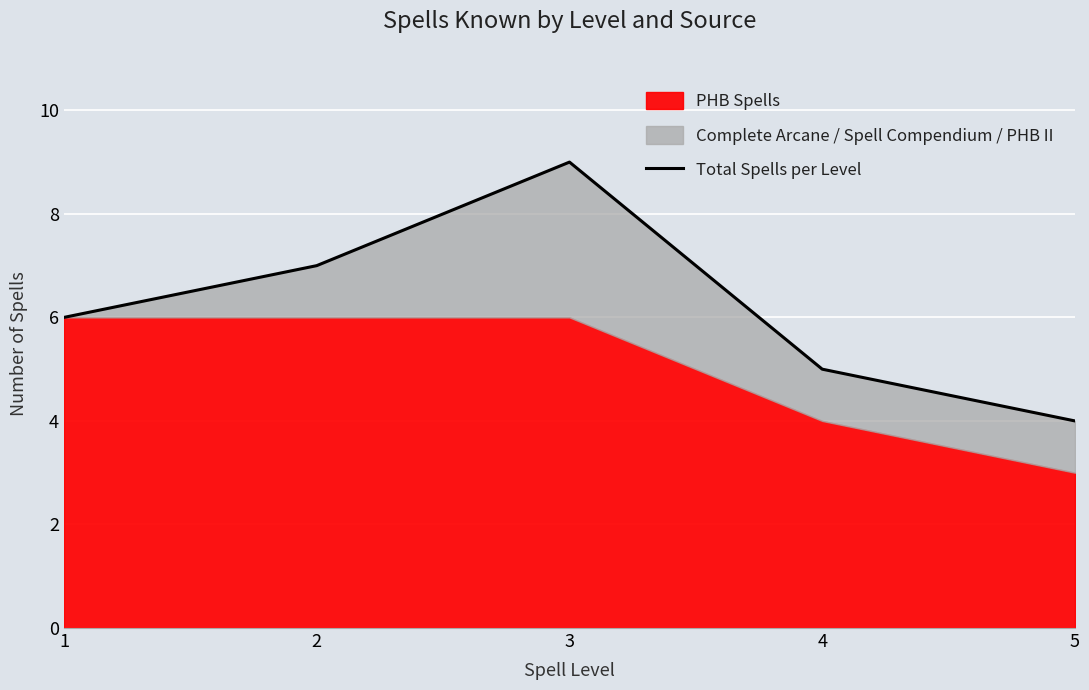

List the labels in order of value, smallest first.

5, 4, 1, 2, 3